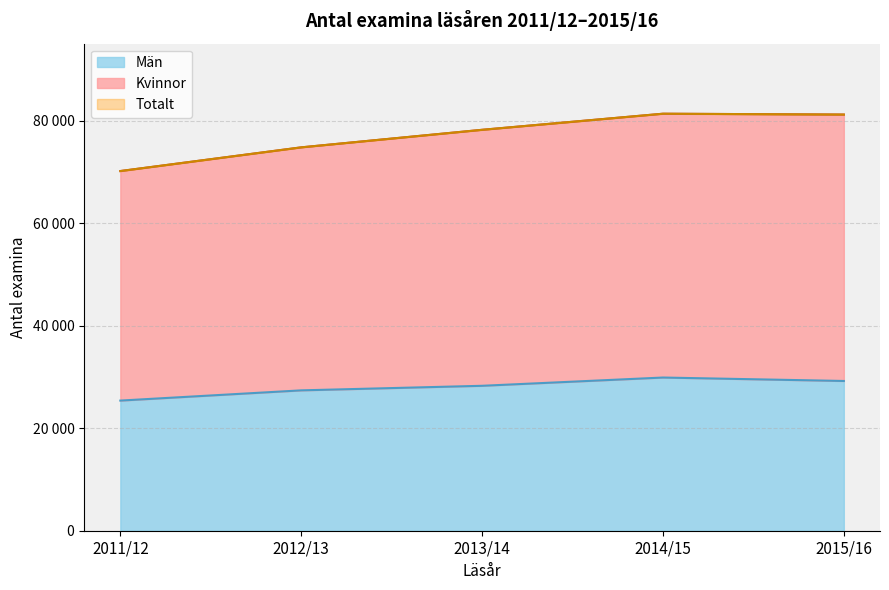

The Totalt series shows 70154 at 2011/12. True or false?

True